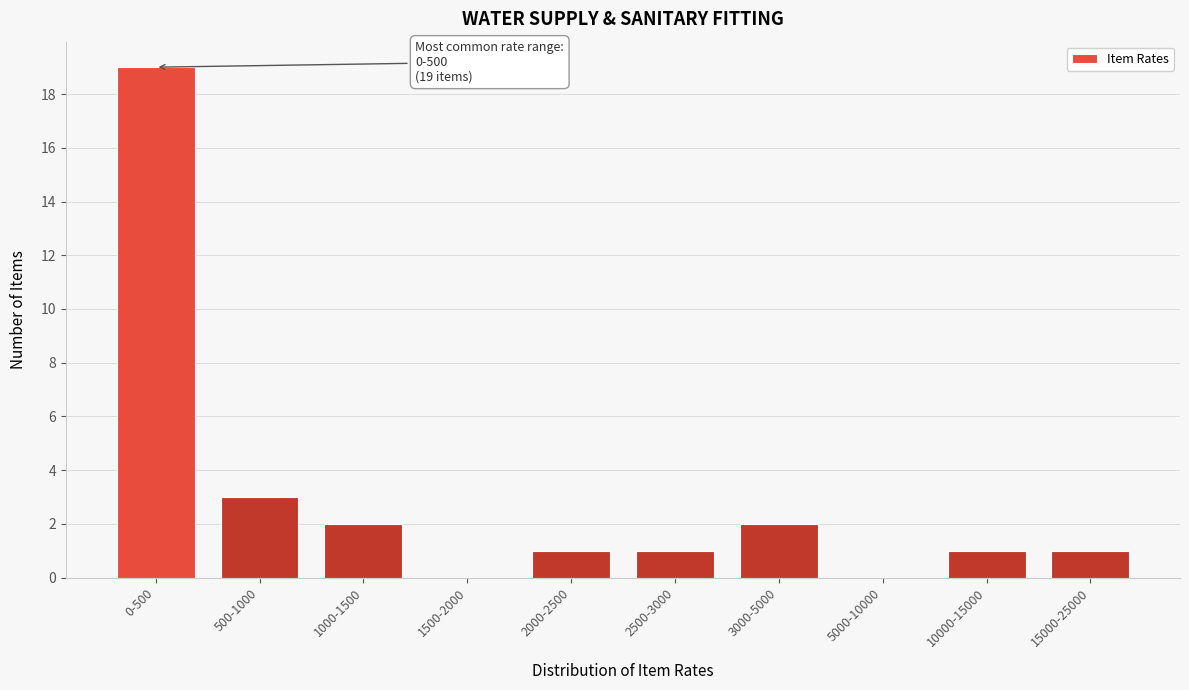

Reading right to left, what are all the values shown in this chart?

15000-25000=1	10000-15000=1	5000-10000=0	3000-5000=2	2500-3000=1	2000-2500=1	1500-2000=0	1000-1500=2	500-1000=3	0-500=19